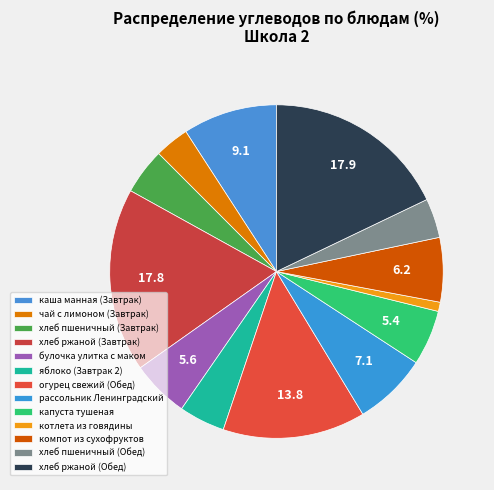

True or false: булочка улитка с маком accounts for 6% of the total.

True